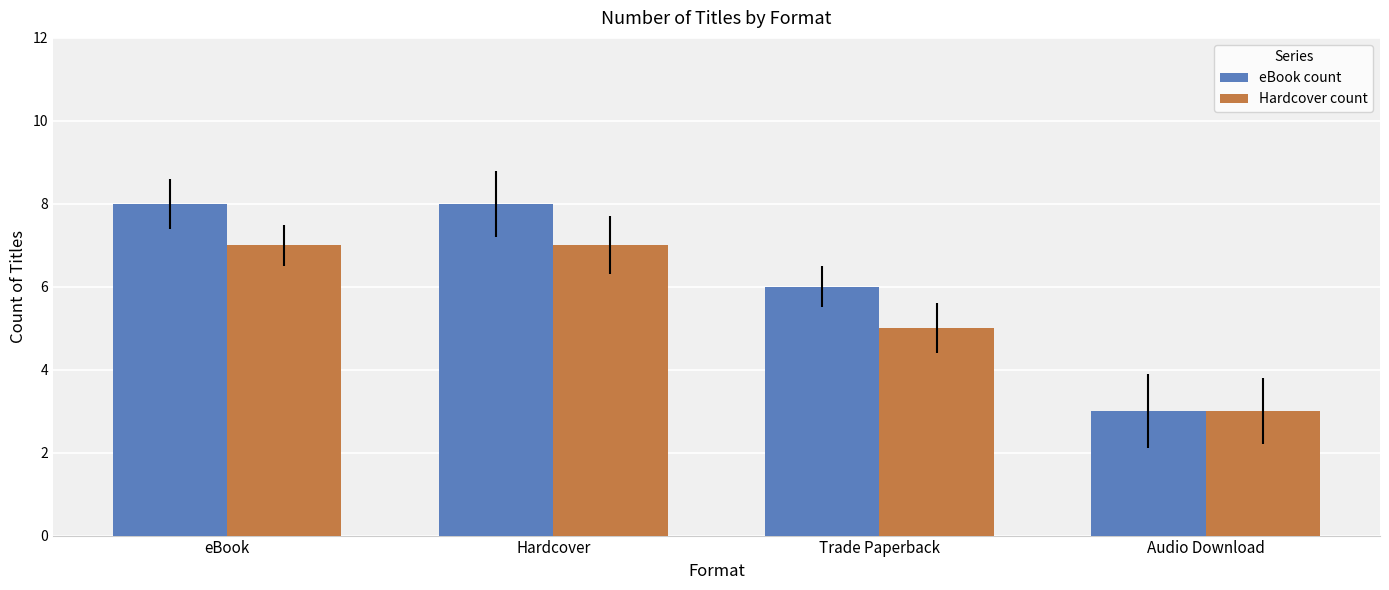

At how many categories does at least one series exceed 7?

2